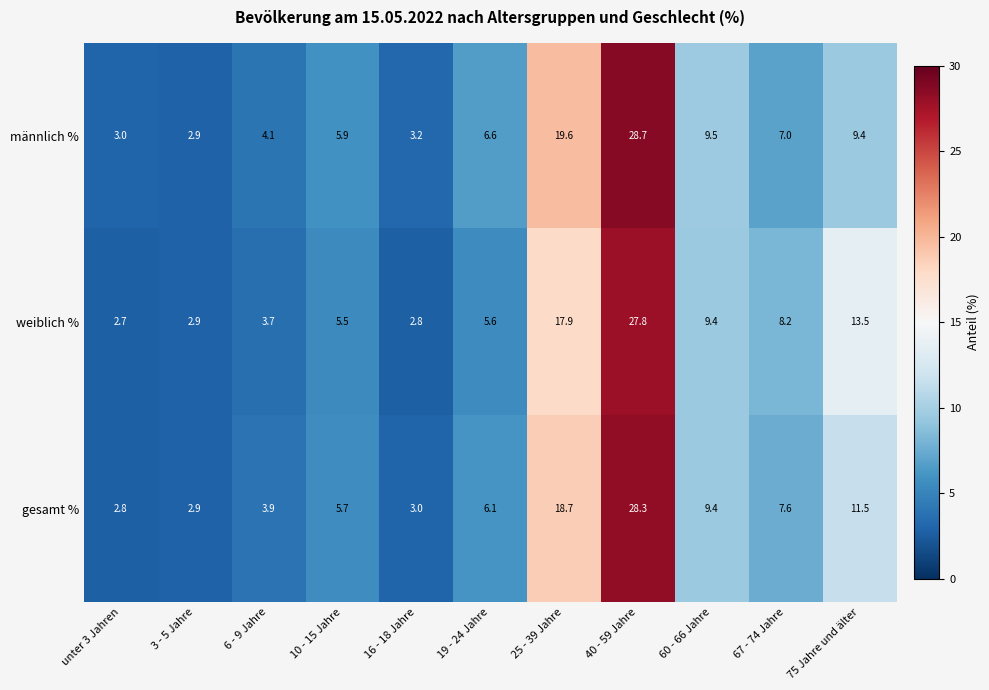

What is the minimum value shown in the chart?

2.7